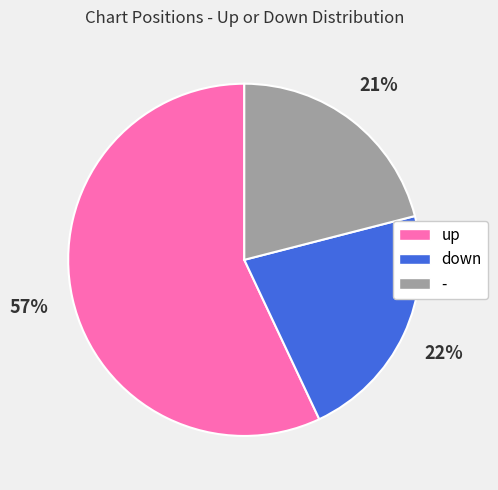

Rank the categories by value from highest to lowest.

up, down, -